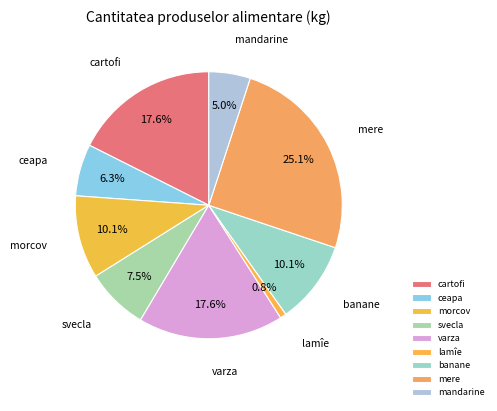

Combined, do mandarine and lamîe account for over 50%?

No